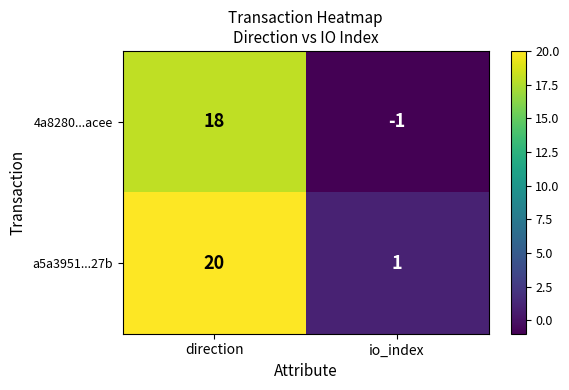

List the series in order of their overall mean, lowest first.

4a8280...acee, a5a3951...27b